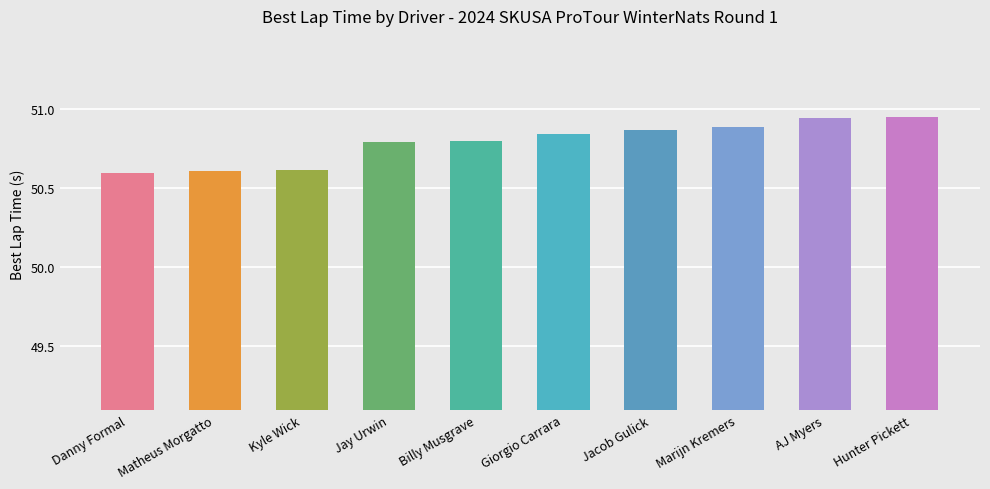

What is the minimum value shown in the chart?

50.6